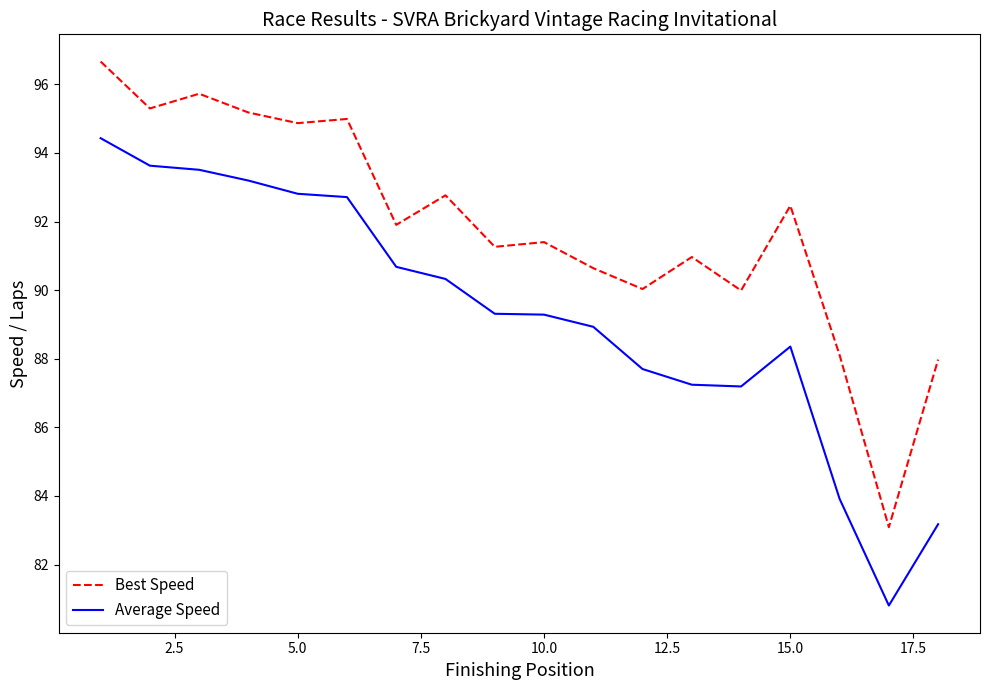

How many distinct data groups are displayed?

2